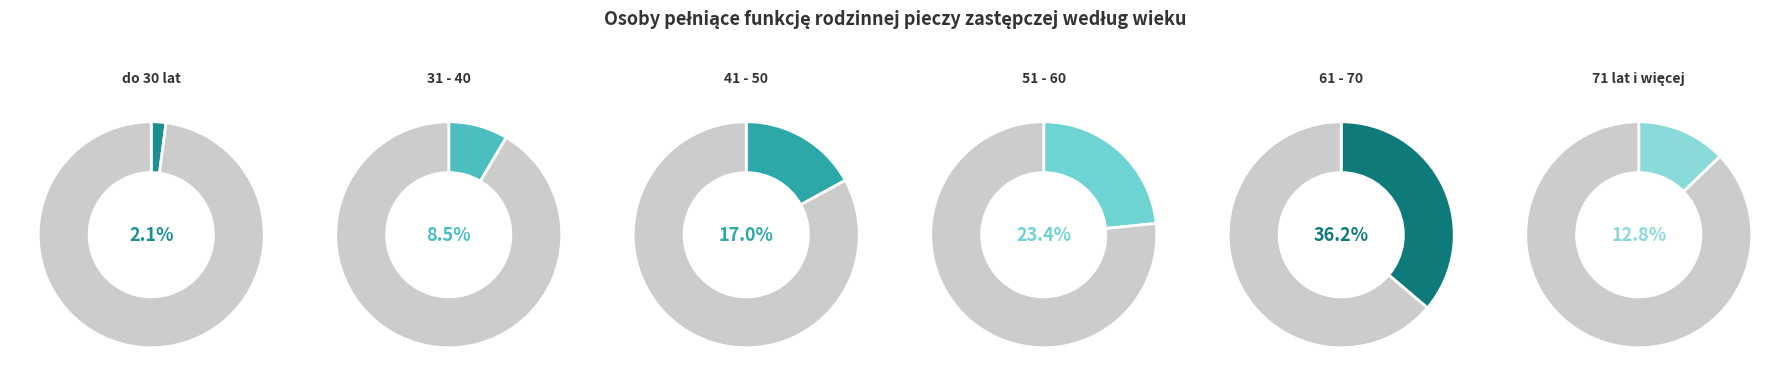

The 61 - 70 slice represents 23% of the pie. True or false?

False